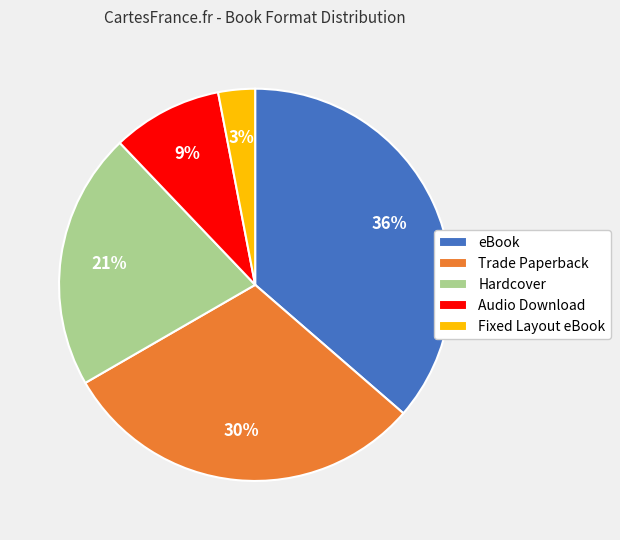

To the nearest percent, what is the difference between the Hardcover and Audio Download slice percentages?

12%